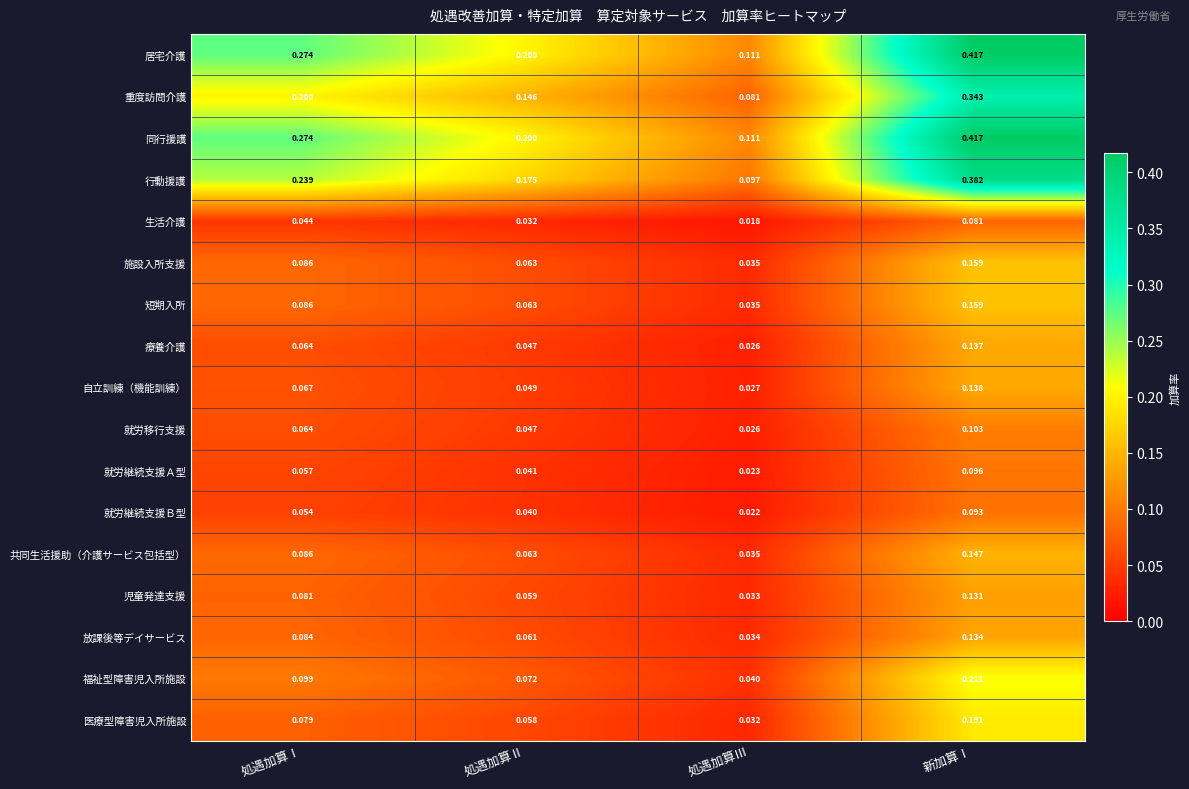

Where is 生活介護 nearest to the value 0?

処遇加算Ⅲ